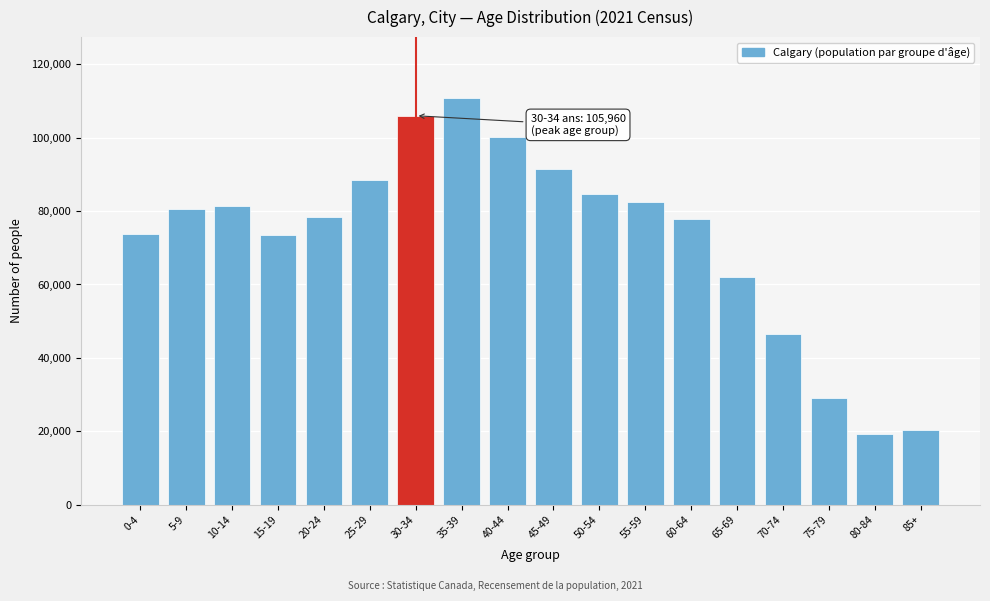

The value at 70-74 is 46495. True or false?

True